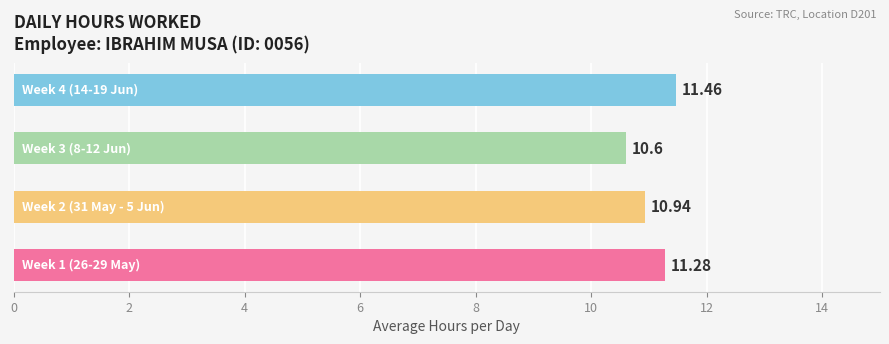

What is the average value?

11.1